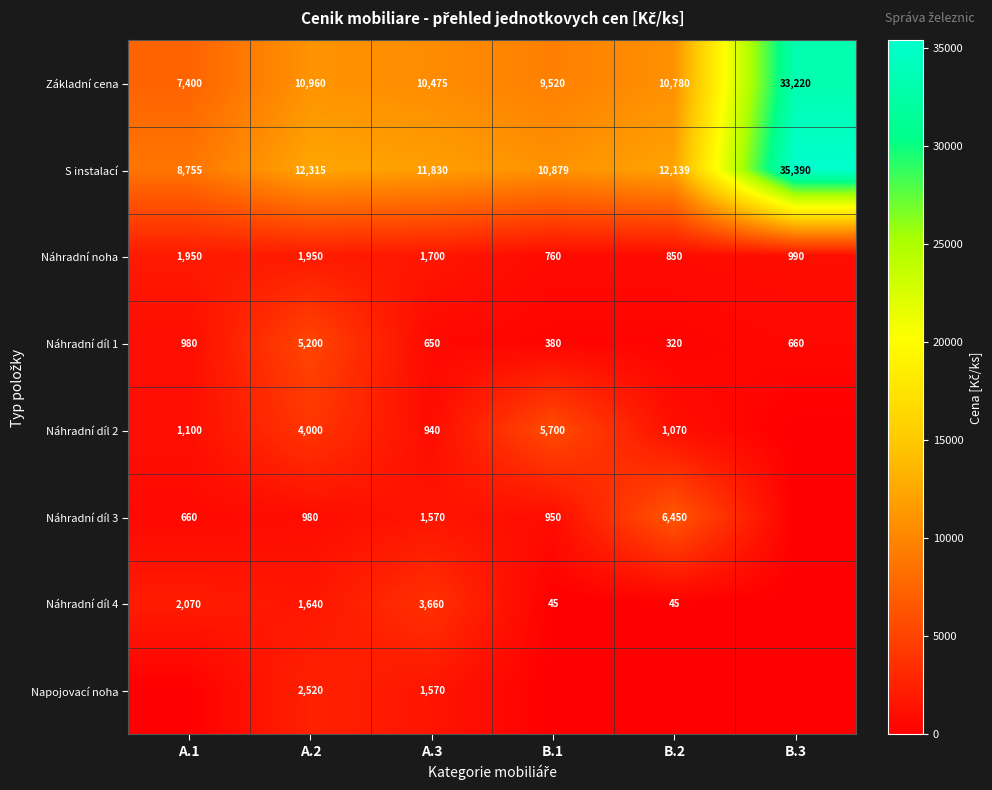

Which has a higher value, A.3 or A.1?

A.3